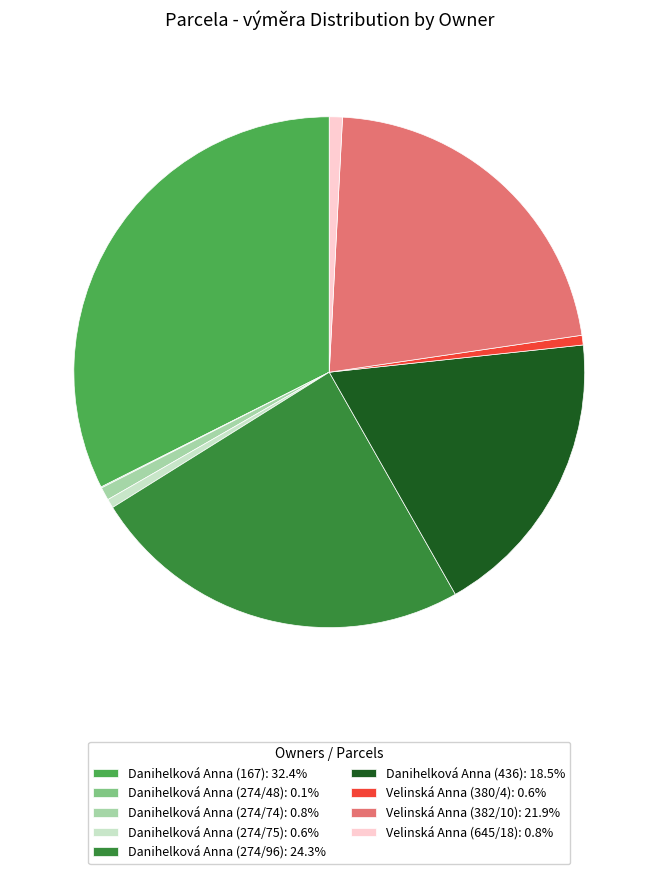

True or false: Danihelková Anna (167) accounts for 26% of the total.

False